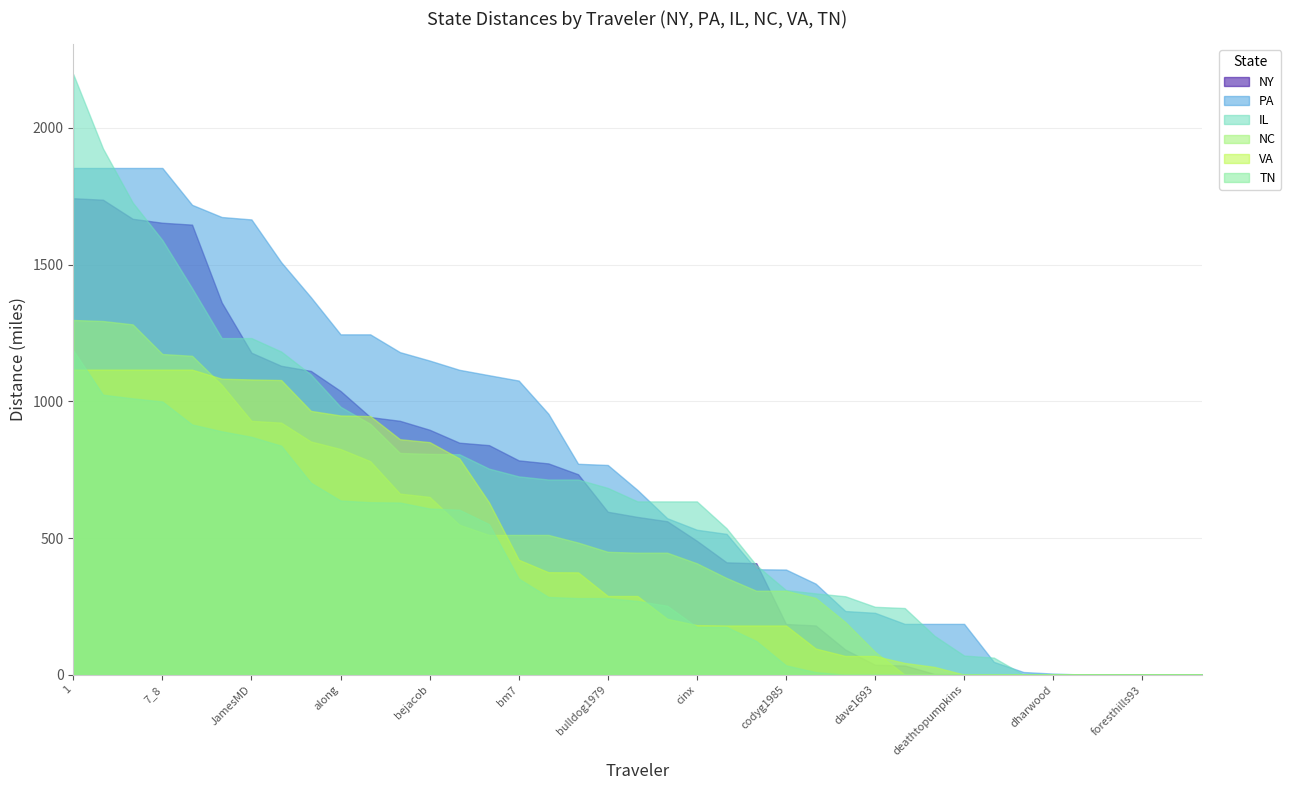

At which label does VA first exceed 287?

1